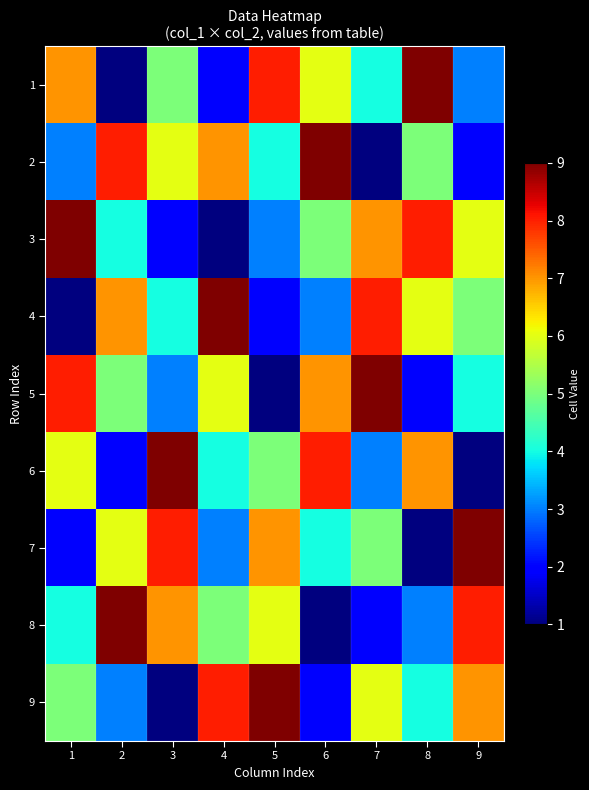

At how many categories does at least one series exceed 6?

9